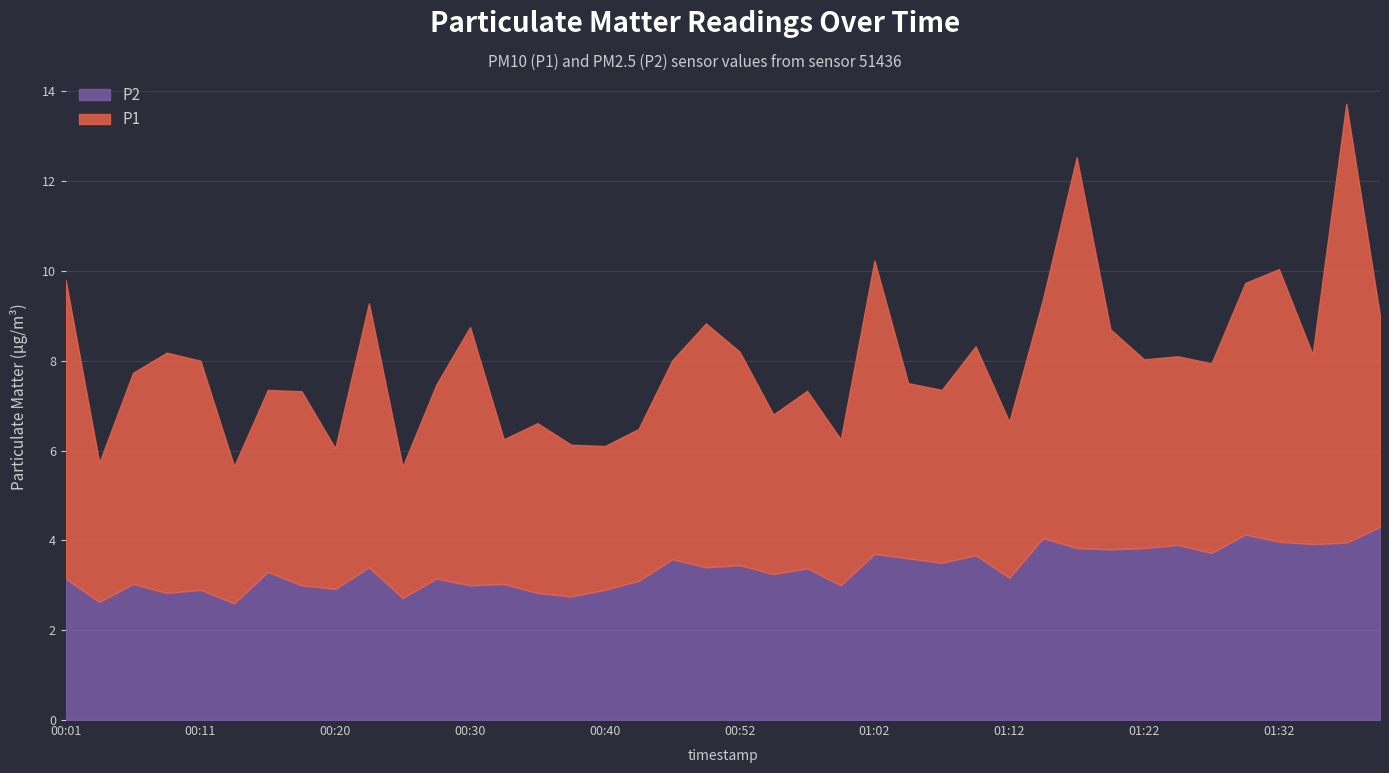

True or false: P1 and P2 intersect in this chart.

False